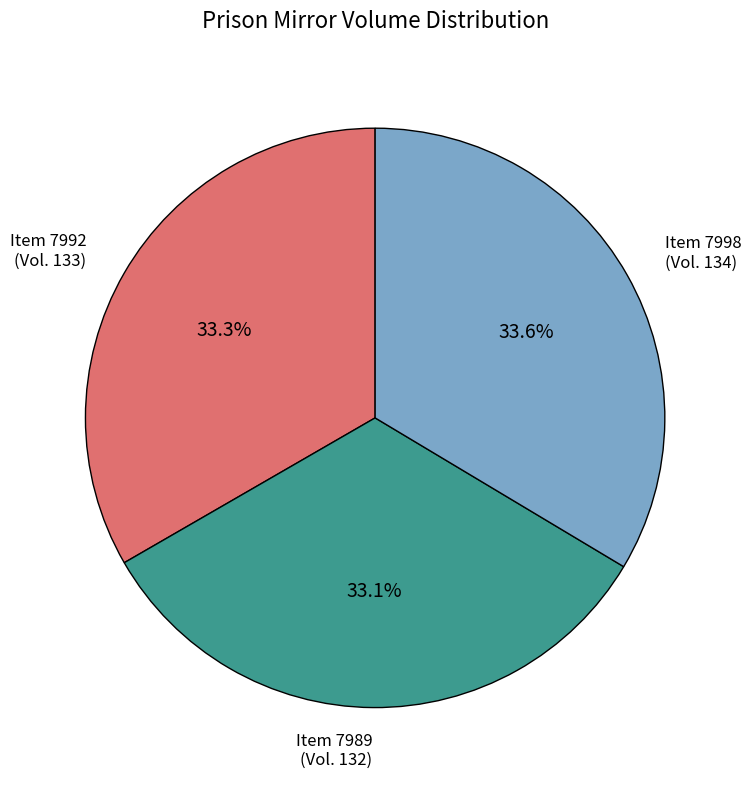

Which has a higher value, Item 7989 or Item 7998?

Item 7998